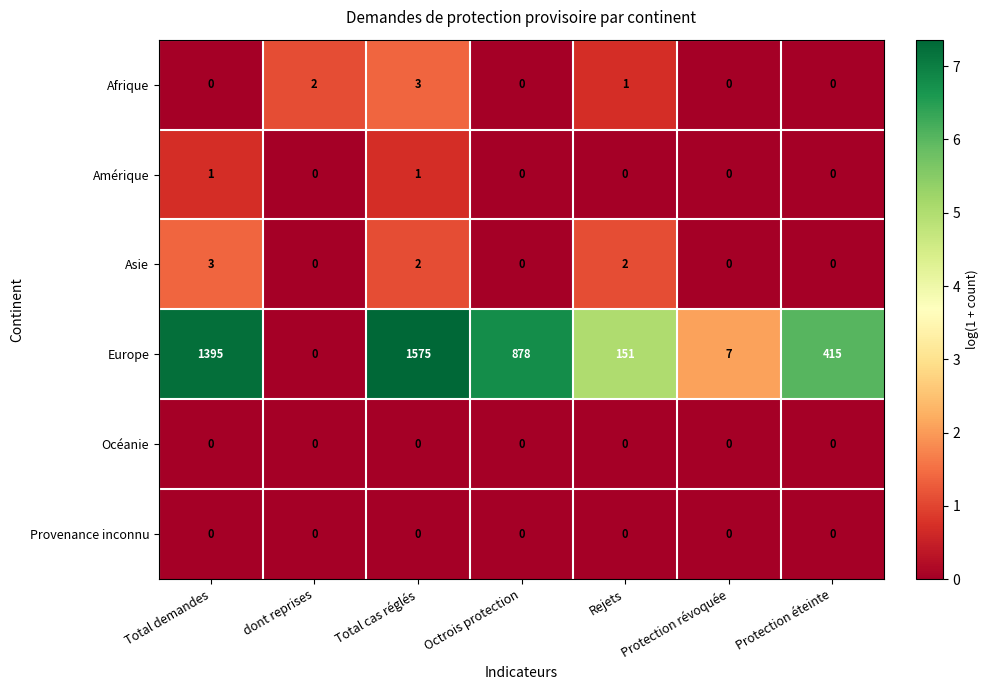

What is the difference between the maximum and minimum values in the Afrique series?

3